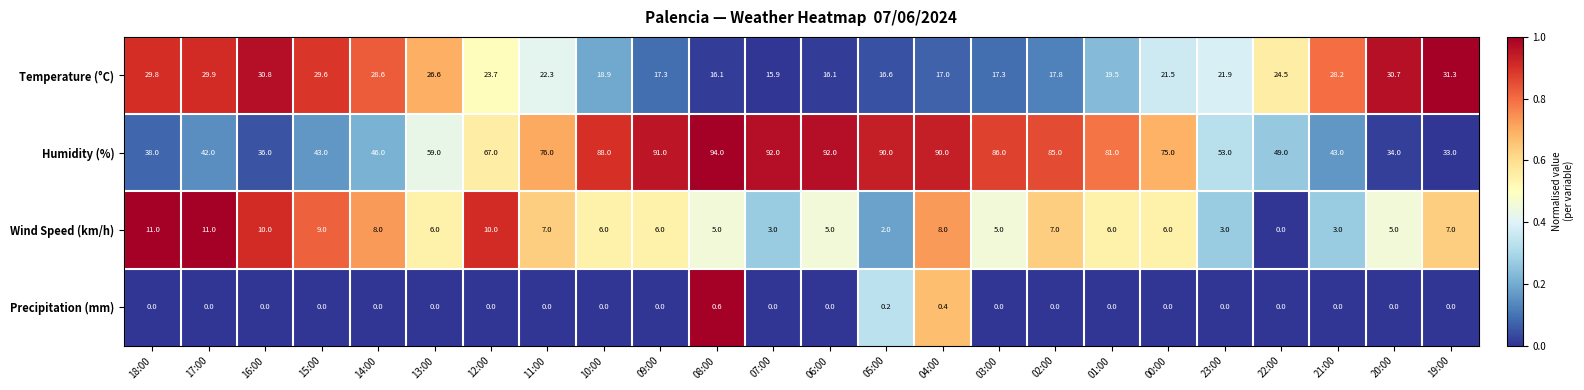

How many series are shown in this chart?

4